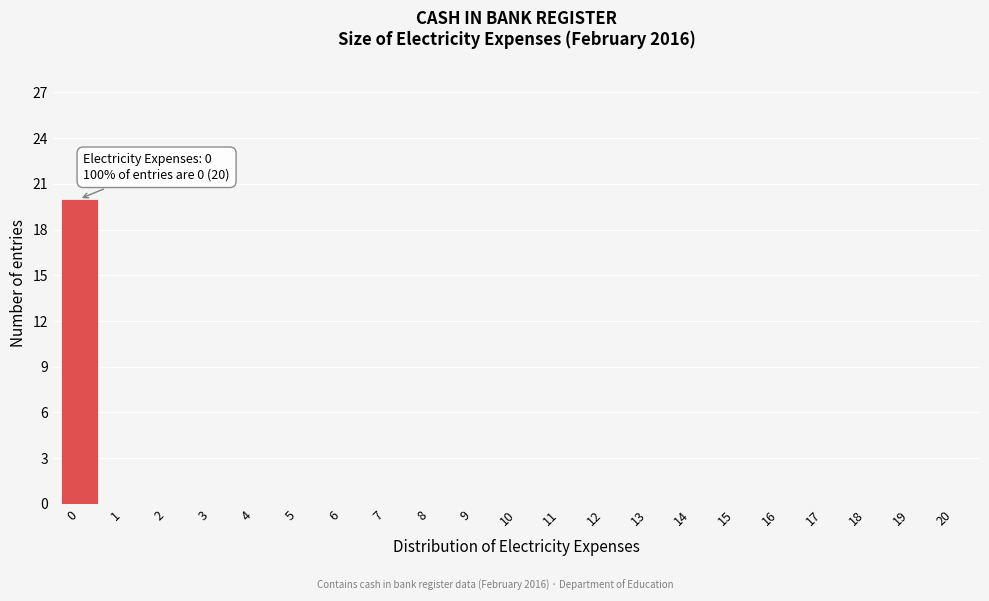

Reading left to right, what are all the values shown in this chart?

0=20	1=0	2=0	3=0	4=0	5=0	6=0	7=0	8=0	9=0	10=0	11=0	12=0	13=0	14=0	15=0	16=0	17=0	18=0	19=0	20=0